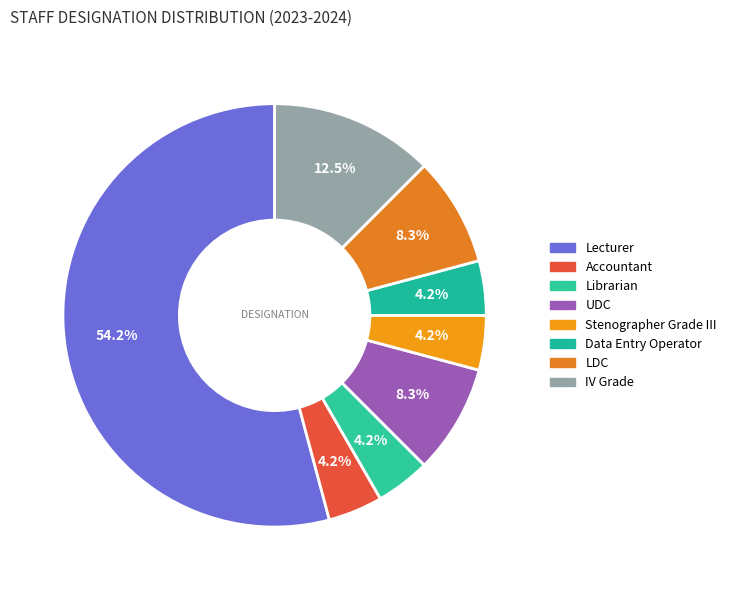

Does Stenographer Grade III account for over 50% of the chart?

No